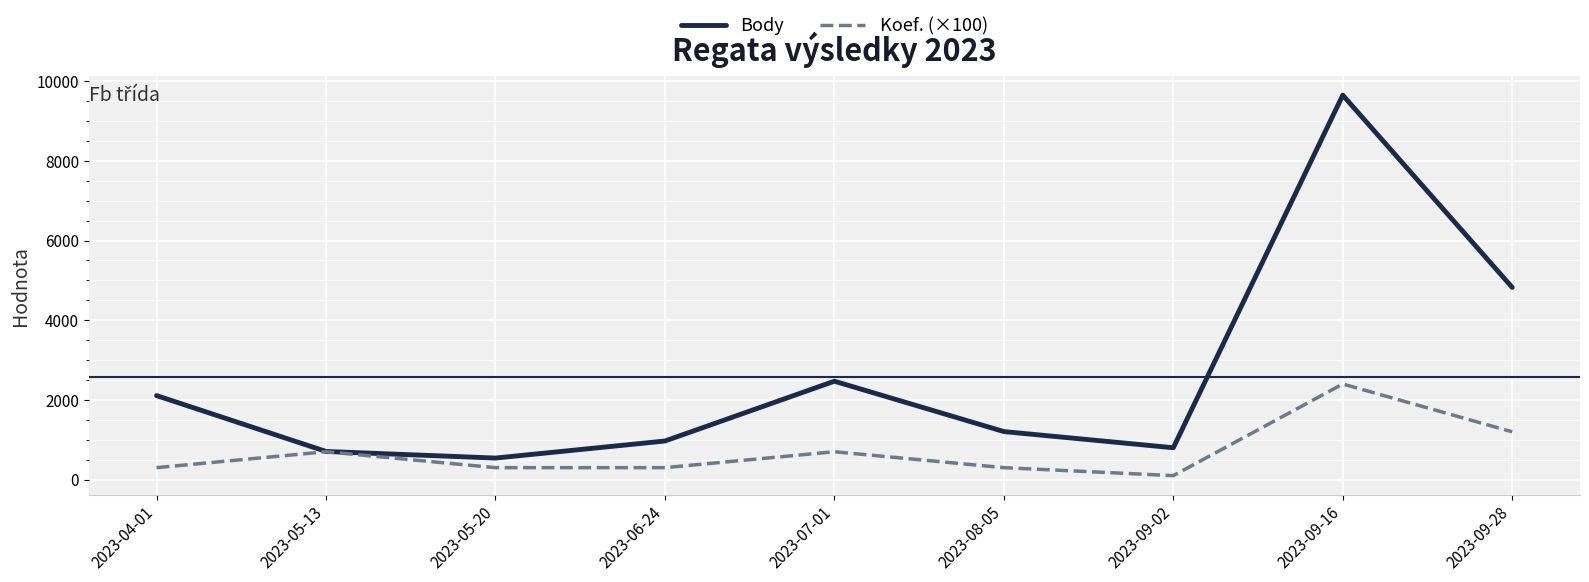

How many interior local valleys does the Body series have?

2